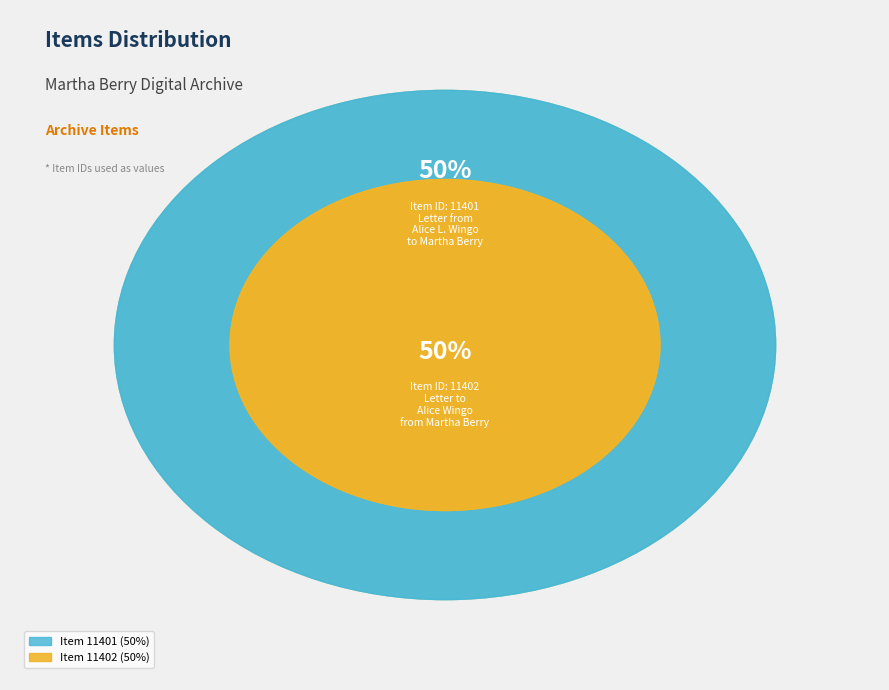

Rank the categories by value from lowest to highest.

Item 11401: Letter from Alice L. Wingo to Martha Berry, Item 11402: Letter to Alice Wingo from Martha Berry